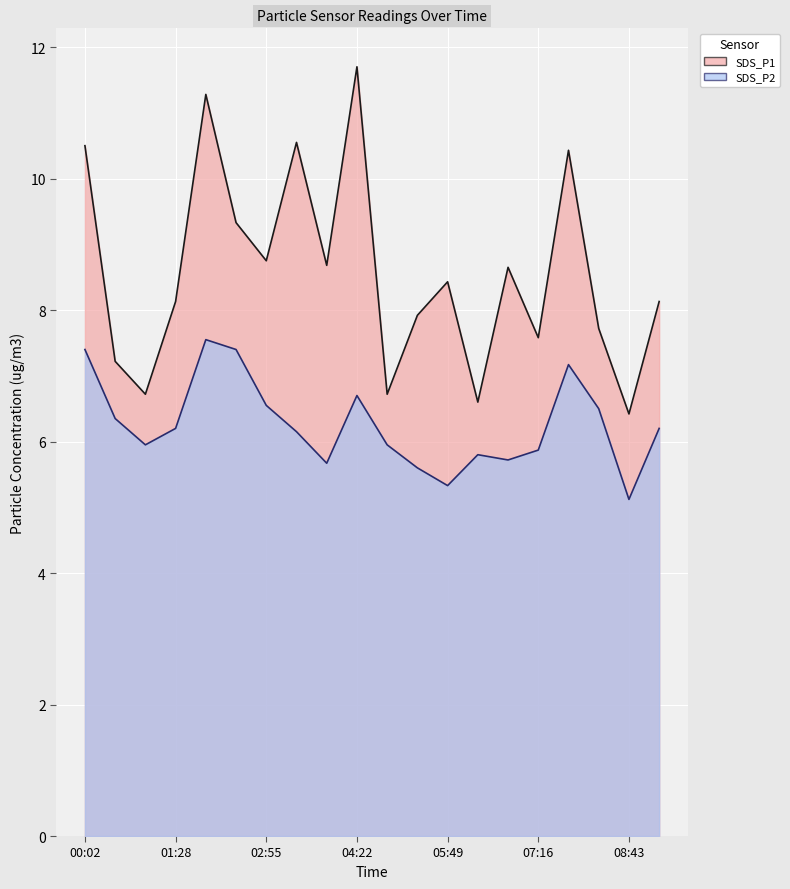

True or false: SDS_P1 has a value of 8.8 at 02:55.

True